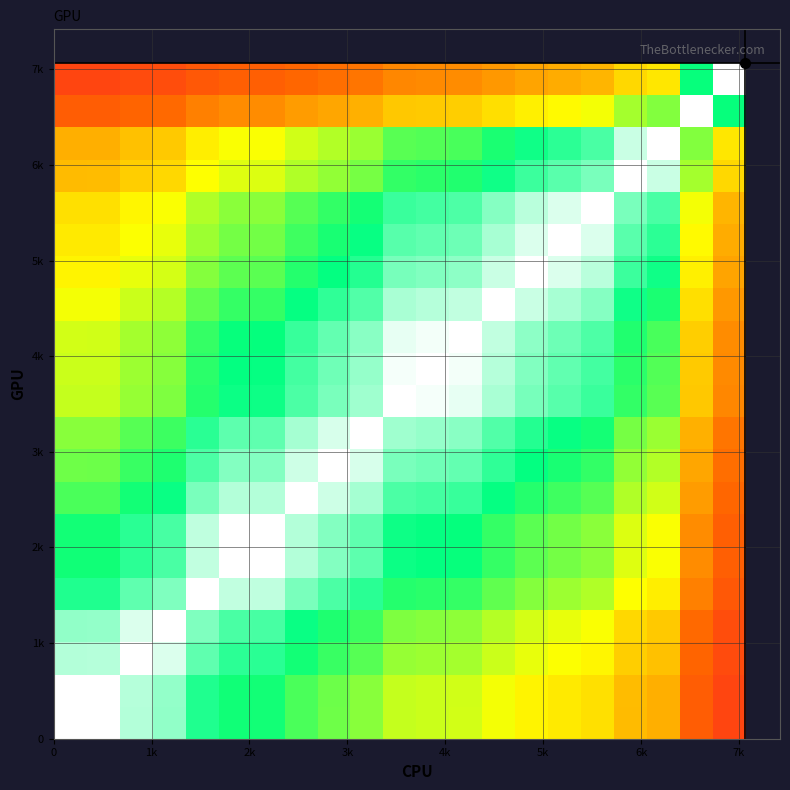

How many categories are shown in the chart?

21